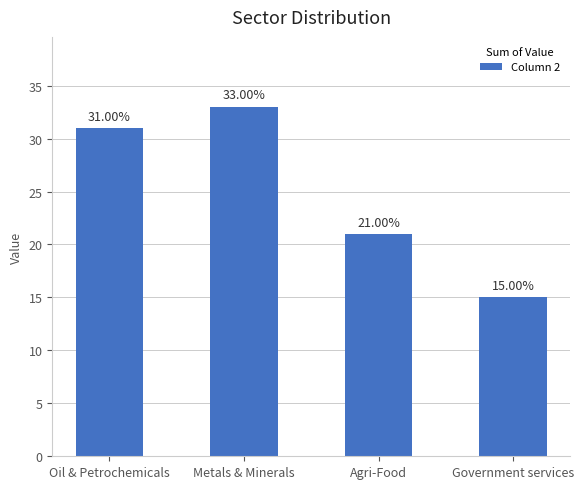

What is the label of the 3rd bar from the left?

Agri-Food